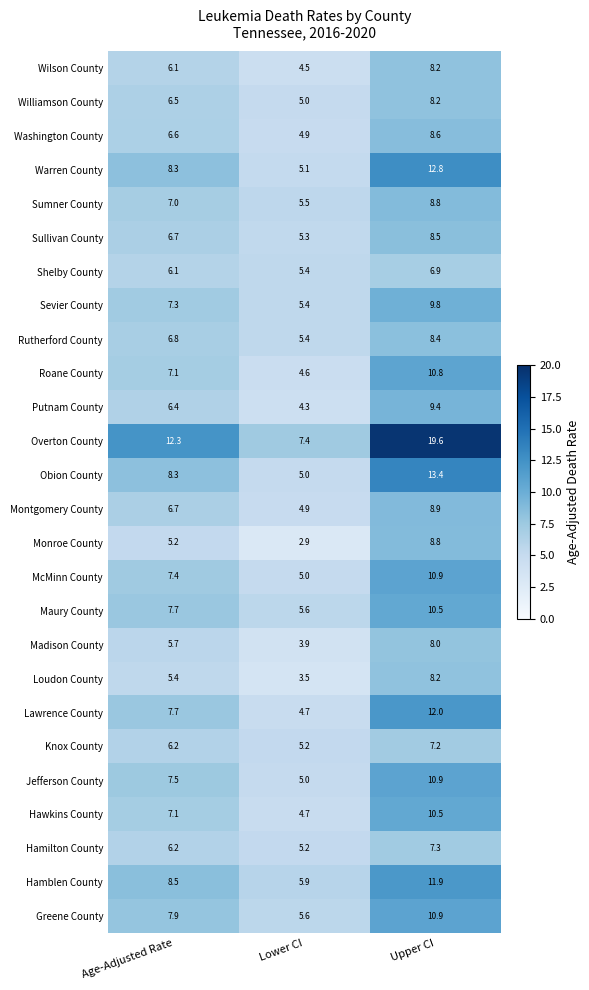

Which series has the largest total across all categories?

Overton County